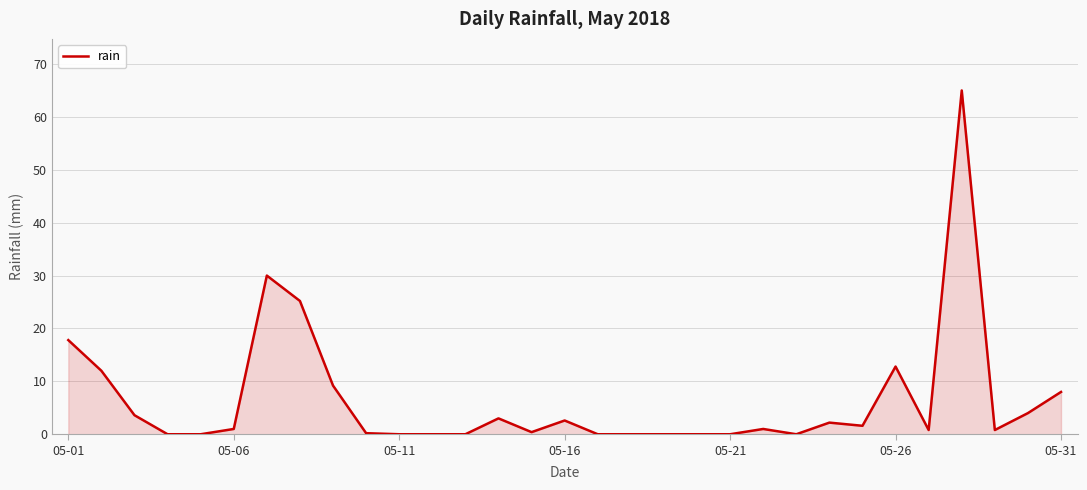

Count the number of data series in this chart.

1